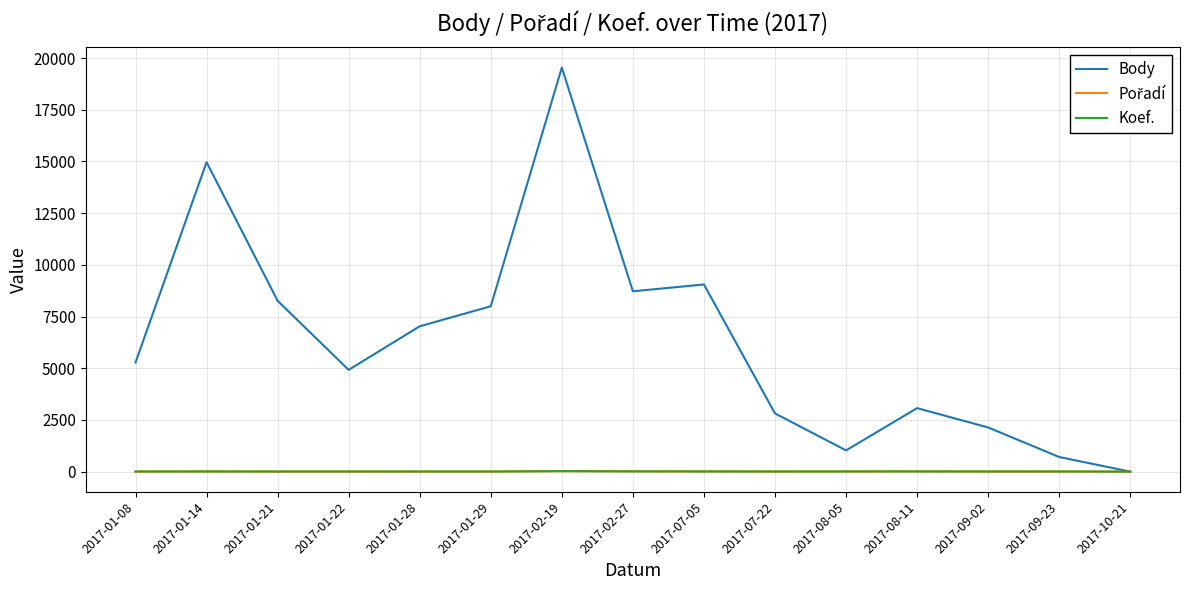

Where is Body nearest to the value 9770?

2017-07-05